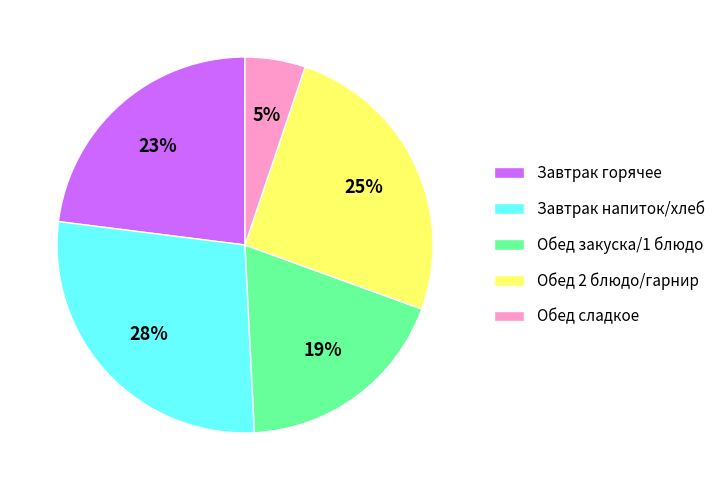

Approximately how many times larger is the value at Завтрак горячее compared to Обед закуска/1 блюдо?

1.2